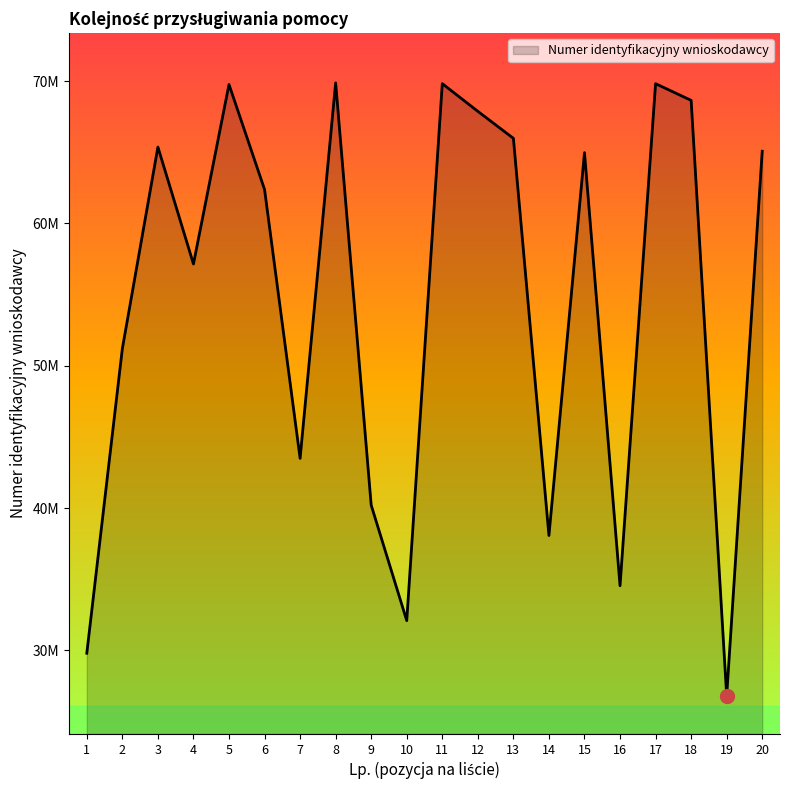

What is the smallest value displayed?

26813640